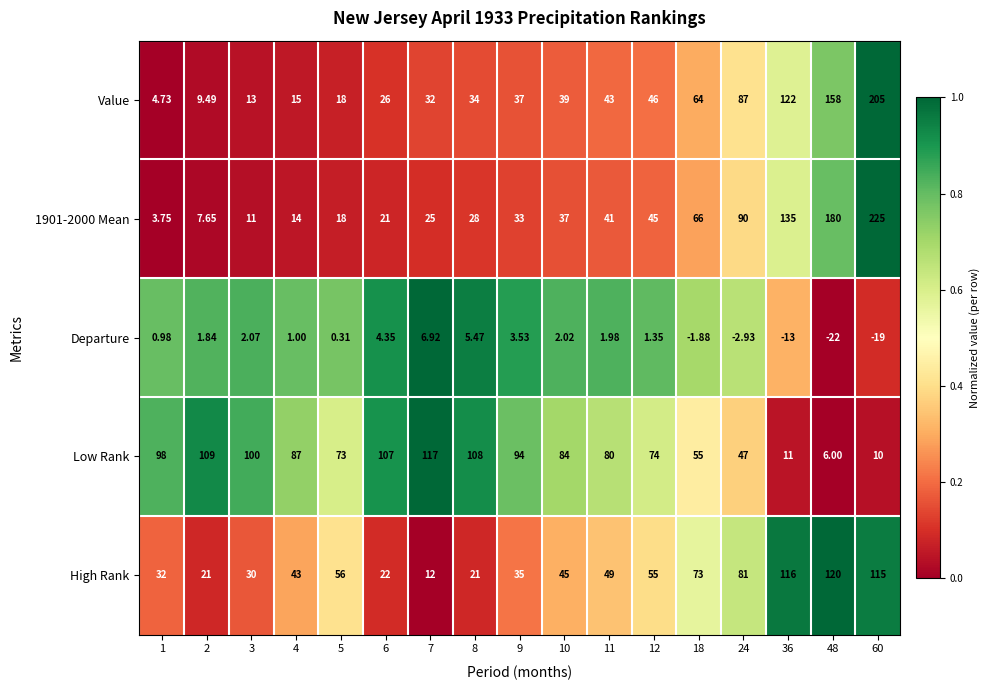

Rank the series at 36 from lowest to highest value.

Departure, Low Rank, High Rank, Value, 1901-2000 Mean